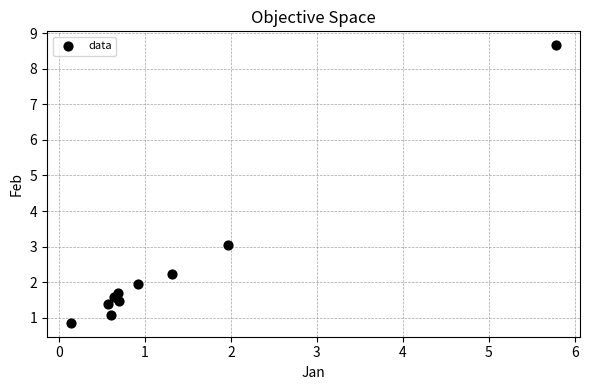

What Y value in the scatter plot is closest to 4?

3.0